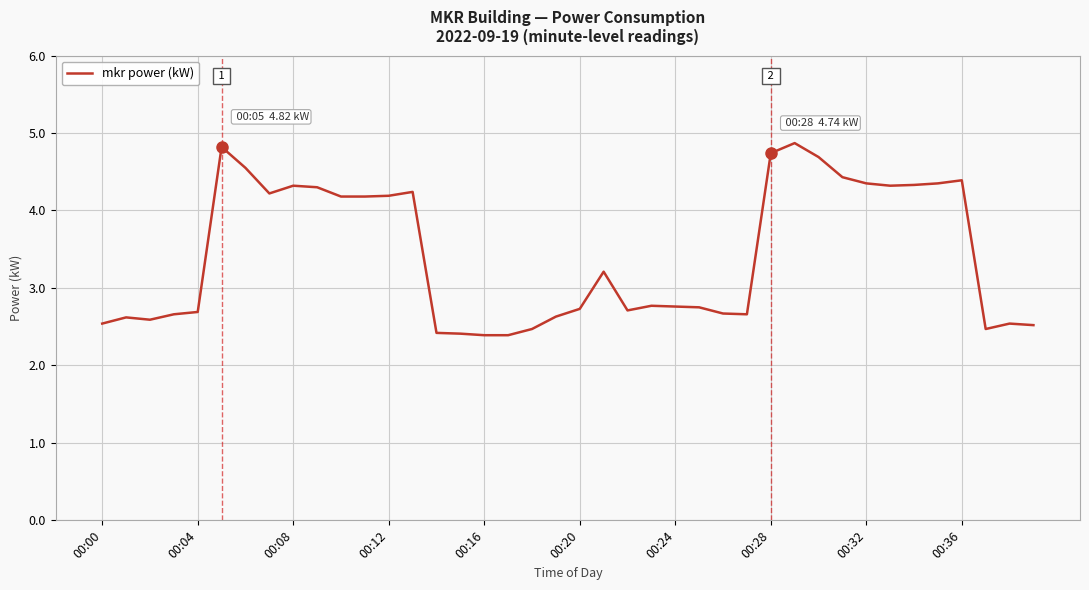

What is the difference between the maximum and minimum values?

2.5